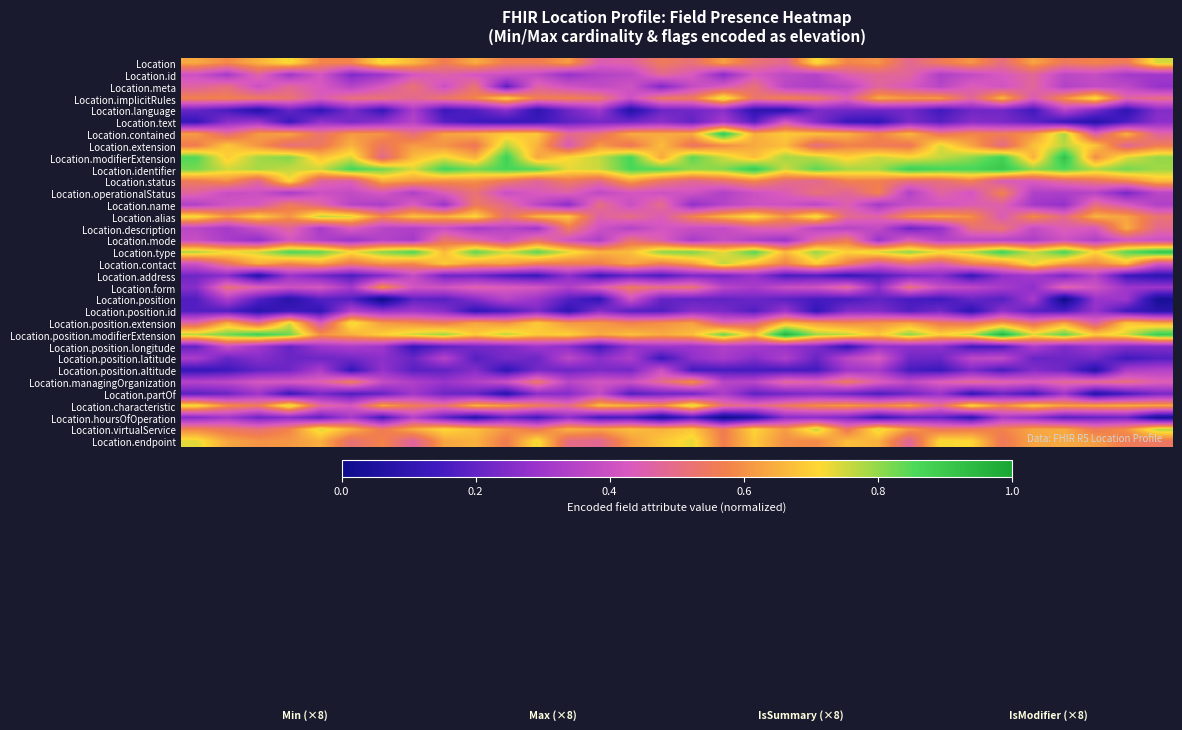

Reading right to left, what are all the values shown in this chart?

Location: 0.7	0.6	0.6	0.6	0.6	0.5	0.6	0.6	0.5	0.6	0.6	0.7	0.5	0.5	0.6	0.5	0.6	0.5	0.4	0.6	0.6	0.6	0.6	0.6	0.7	0.7	0.6	0.6	0.7	0.7	0.6	0.6
Location.id: 0.3	0.3	0.4	0.4	0.5	0.4	0.4	0.3	0.5	0.5	0.4	0.3	0.4	0.4	0.3	0.4	0.5	0.4	0.3	0.3	0.4	0.4	0.4	0.5	0.4	0.3	0.2	0.4	0.3	0.5	0.3	0.4
Location.meta: 0.3	0.4	0.4	0.3	0.5	0.4	0.4	0.4	0.4	0.5	0.4	0.3	0.4	0.5	0.4	0.4	0.2	0.4	0.4	0.4	0.5	0.2	0.5	0.4	0.5	0.4	0.3	0.4	0.5	0.4	0.5	0.5
Location.implicitRules: 0.5	0.5	0.7	0.6	0.4	0.7	0.5	0.6	0.6	0.6	0.5	0.5	0.6	0.5	0.7	0.6	0.5	0.4	0.5	0.6	0.6	0.7	0.6	0.5	0.5	0.5	0.5	0.4	0.5	0.6	0.6	0.6
Location.language: 0.3	0.1	0.2	0.3	0.1	0.2	0.2	0.1	0.2	0.2	0.2	0.2	0.1	0.1	0.3	0.2	0.2	0.1	0.3	0.2	0.1	0.3	0.2	0.1	0.3	0.1	0.2	0.1	0.2	0.1	0.2	0.2
Location.text: 0.3	0.2	0.1	0.1	0.2	0.2	0.3	0.2	0.2	0.1	0.1	0.3	0.4	0.2	0.3	0.2	0.3	0.2	0.2	0.2	0.1	0.1	0.1	0.2	0.4	0.3	0.2	0.3	0.1	0.3	0.3	0.1
Location.contained: 0.5	0.7	0.5	0.8	0.6	0.6	0.6	0.5	0.7	0.6	0.7	0.7	0.7	0.6	0.9	0.6	0.6	0.6	0.5	0.5	0.7	0.7	0.6	0.6	0.5	0.6	0.6	0.5	0.6	0.6	0.5	0.6
Location.extension: 0.6	0.5	0.7	0.8	0.7	0.5	0.6	0.7	0.5	0.6	0.6	0.5	0.7	0.6	0.6	0.5	0.7	0.5	0.6	0.4	0.7	0.8	0.5	0.6	0.6	0.5	0.7	0.5	0.5	0.6	0.7	0.6
Location.modifierExtension: 0.8	0.7	0.6	0.9	0.7	0.9	0.8	0.8	0.7	0.8	0.7	0.8	0.8	0.7	0.8	0.8	0.6	0.9	0.8	0.7	0.6	0.9	0.7	0.7	0.7	0.5	0.7	0.7	0.8	0.8	0.7	0.9
Location.identifier: 0.8	0.8	0.8	0.9	0.8	0.9	0.9	0.9	0.9	0.8	0.8	0.8	0.8	0.9	0.8	0.8	0.8	0.9	0.8	0.7	0.9	0.9	0.8	0.9	0.7	0.8	0.9	0.8	0.8	0.8	0.8	0.8
Location.status: 0.7	0.6	0.5	0.5	0.4	0.4	0.6	0.5	0.5	0.6	0.6	0.5	0.5	0.6	0.5	0.5	0.5	0.6	0.5	0.6	0.5	0.5	0.6	0.6	0.6	0.6	0.5	0.5	0.7	0.5	0.6	0.6
Location.operationalStatus: 0.4	0.2	0.4	0.3	0.3	0.6	0.4	0.5	0.3	0.6	0.5	0.5	0.4	0.4	0.3	0.4	0.4	0.4	0.4	0.5	0.4	0.4	0.5	0.4	0.3	0.4	0.4	0.4	0.3	0.4	0.4	0.5
Location.name: 0.3	0.4	0.5	0.3	0.3	0.5	0.4	0.4	0.4	0.3	0.4	0.4	0.4	0.4	0.4	0.3	0.5	0.4	0.5	0.3	0.4	0.5	0.5	0.3	0.4	0.3	0.4	0.5	0.6	0.4	0.4	0.3
Location.alias: 0.5	0.6	0.7	0.5	0.6	0.4	0.6	0.6	0.6	0.5	0.5	0.7	0.6	0.7	0.7	0.6	0.4	0.5	0.5	0.7	0.7	0.5	0.7	0.7	0.7	0.6	0.7	0.8	0.6	0.7	0.6	0.7
Location.description: 0.5	0.6	0.4	0.4	0.4	0.5	0.5	0.3	0.2	0.4	0.4	0.4	0.5	0.4	0.4	0.4	0.4	0.3	0.4	0.6	0.3	0.4	0.3	0.4	0.3	0.4	0.4	0.3	0.5	0.4	0.3	0.4
Location.mode: 0.4	0.4	0.3	0.4	0.3	0.4	0.4	0.3	0.4	0.3	0.6	0.5	0.3	0.3	0.4	0.3	0.4	0.5	0.3	0.4	0.5	0.4	0.5	0.5	0.3	0.3	0.3	0.3	0.4	0.3	0.3	0.4
Location.type: 0.9	0.8	0.7	0.9	0.8	0.9	0.8	0.7	0.8	0.7	0.7	0.8	0.7	0.9	0.7	0.8	0.8	0.7	0.7	0.7	0.8	0.7	0.8	0.7	0.9	0.8	0.7	0.8	0.9	0.8	0.7	0.8
Location.contact: 0.4	0.7	0.6	0.6	0.7	0.6	0.6	0.5	0.5	0.4	0.6	0.7	0.6	0.7	0.8	0.6	0.6	0.6	0.6	0.6	0.6	0.6	0.6	0.7	0.6	0.6	0.6	0.6	0.6	0.6	0.5	0.4
Location.address: 0.1	0.1	0.4	0.2	0.3	0.3	0.1	0.3	0.2	0.2	0.1	0.2	0.2	0.3	0.2	0.2	0.2	0.2	0.1	0.3	0.1	0.2	0.2	0.2	0.4	0.3	0.2	0.2	0.3	0.1	0.3	0.2
Location.form: 0.3	0.3	0.4	0.5	0.3	0.3	0.4	0.4	0.5	0.3	0.5	0.4	0.4	0.3	0.4	0.5	0.5	0.6	0.4	0.3	0.4	0.4	0.5	0.4	0.4	0.6	0.3	0.4	0.4	0.5	0.5	0.3
Location.position: 0.0	0.3	0.3	0.0	0.3	0.2	0.2	0.1	0.2	0.2	0.2	0.2	0.2	0.2	0.2	0.2	0.2	0.4	0.1	0.2	0.3	0.3	0.3	0.2	0.2	0.0	0.2	0.2	0.1	0.2	0.3	0.2
Location.position.id: 0.1	0.1	0.3	0.2	0.2	0.3	0.1	0.2	0.2	0.2	0.2	0.1	0.3	0.2	0.2	0.3	0.2	0.2	0.3	0.1	0.2	0.2	0.1	0.3	0.3	0.3	0.3	0.1	0.1	0.1	0.2	0.2
Location.position.extension: 0.6	0.7	0.5	0.6	0.5	0.6	0.5	0.6	0.6	0.6	0.6	0.6	0.7	0.5	0.5	0.6	0.6	0.6	0.6	0.6	0.7	0.6	0.6	0.6	0.6	0.6	0.7	0.4	0.7	0.5	0.6	0.5
Location.position.modifierExtension: 0.9	0.7	0.7	0.8	0.7	1.0	0.8	0.7	0.8	0.7	0.8	0.8	1.0	0.7	0.8	0.7	0.6	0.7	0.6	0.7	0.7	0.8	0.7	0.8	0.8	0.7	0.6	0.6	0.8	0.9	0.8	0.8
Location.position.longitude: 0.3	0.3	0.3	0.2	0.3	0.2	0.1	0.3	0.3	0.3	0.1	0.2	0.3	0.3	0.3	0.3	0.3	0.3	0.1	0.3	0.3	0.2	0.2	0.2	0.1	0.3	0.3	0.3	0.2	0.3	0.4	0.2
Location.position.latitude: 0.2	0.1	0.2	0.2	0.2	0.4	0.4	0.2	0.2	0.4	0.4	0.2	0.3	0.3	0.3	0.3	0.1	0.3	0.3	0.4	0.2	0.2	0.2	0.4	0.2	0.3	0.2	0.2	0.2	0.3	0.2	0.3
Location.position.altitude: 0.3	0.3	0.1	0.2	0.3	0.2	0.2	0.1	0.2	0.3	0.3	0.1	0.2	0.2	0.2	0.1	0.4	0.2	0.2	0.2	0.2	0.1	0.3	0.2	0.2	0.3	0.1	0.3	0.2	0.2	0.1	0.1
Location.managingOrganization: 0.5	0.5	0.5	0.5	0.4	0.5	0.5	0.4	0.4	0.4	0.5	0.5	0.5	0.4	0.4	0.6	0.5	0.4	0.4	0.4	0.5	0.4	0.3	0.3	0.3	0.4	0.6	0.5	0.4	0.4	0.4	0.4
Location.partOf: 0.2	0.2	0.1	0.3	0.1	0.2	0.1	0.3	0.2	0.2	0.2	0.2	0.2	0.2	0.3	0.2	0.2	0.2	0.4	0.3	0.3	0.1	0.2	0.2	0.3	0.2	0.2	0.2	0.1	0.3	0.2	0.2
Location.characteristic: 0.6	0.6	0.6	0.6	0.7	0.6	0.7	0.5	0.6	0.6	0.6	0.6	0.5	0.5	0.5	0.7	0.6	0.7	0.7	0.5	0.6	0.6	0.7	0.5	0.6	0.6	0.4	0.5	0.8	0.6	0.6	0.7
Location.hoursOfOperation: 0.0	0.2	0.2	0.2	0.3	0.3	0.1	0.2	0.2	0.1	0.2	0.3	0.3	0.1	0.0	0.2	0.0	0.2	0.1	0.3	0.1	0.2	0.1	0.2	0.3	0.1	0.3	0.2	0.3	0.2	0.3	0.3
Location.virtualService: 0.8	0.6	0.6	0.6	0.6	0.6	0.6	0.5	0.6	0.7	0.5	0.8	0.6	0.7	0.6	0.7	0.7	0.7	0.6	0.7	0.5	0.6	0.7	0.7	0.6	0.6	0.7	0.7	0.6	0.5	0.5	0.6
Location.endpoint: 0.5	0.6	0.6	0.6	0.6	0.5	0.7	0.7	0.5	0.7	0.7	0.6	0.6	0.7	0.6	0.7	0.7	0.6	0.5	0.5	0.7	0.6	0.7	0.6	0.5	0.6	0.5	0.6	0.6	0.6	0.6	0.7